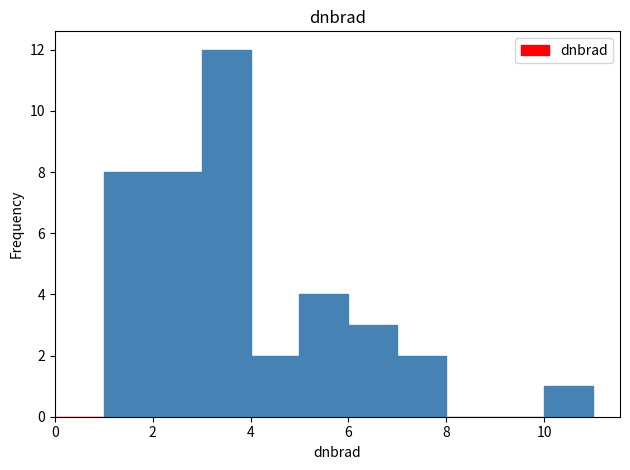

Over which range of the x-axis is the bar tallest?

3 to 4